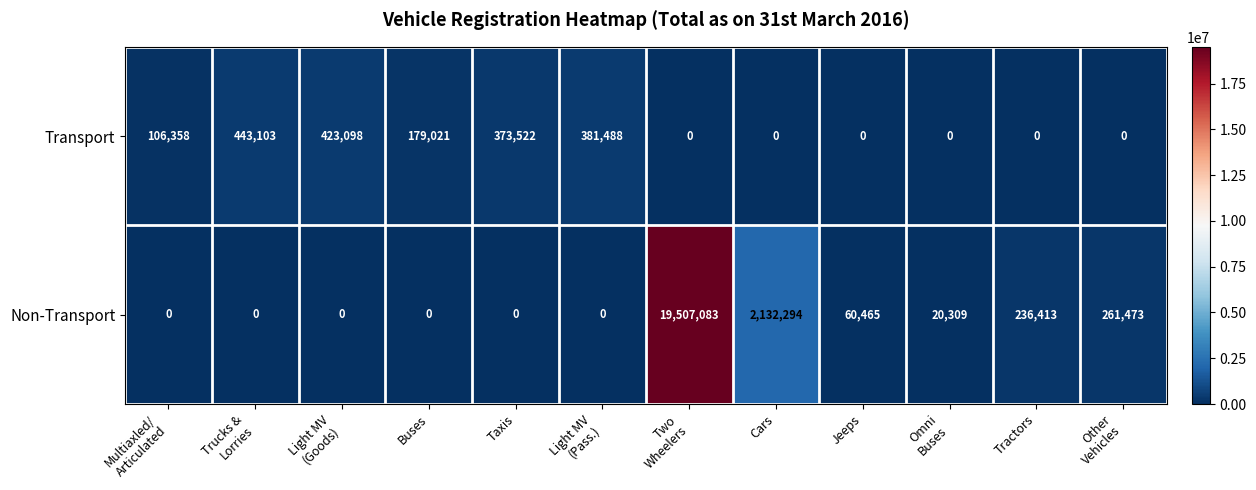

Reading left to right, extract all data points from this chart.

Transport: 106358	443103	423098	179021	373522	381488	0	0	0	0	0	0
Non-Transport: 0	0	0	0	0	0	19507083	2132294	60465	20309	236413	261473